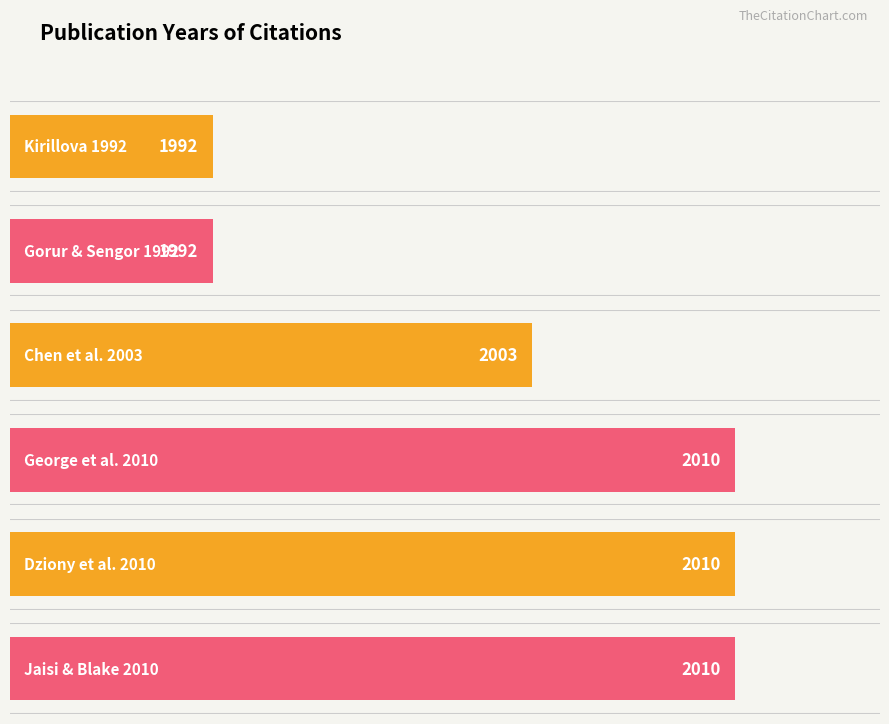

What is the label of the 5th bar from the left?

Dziony et al. 2010